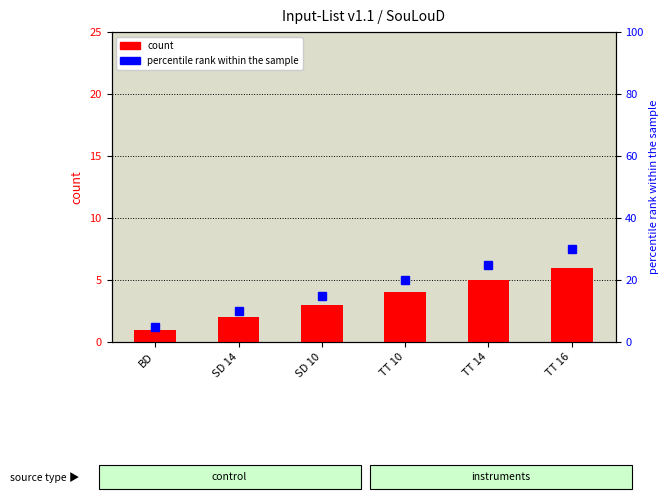

What is the smallest value displayed?

1